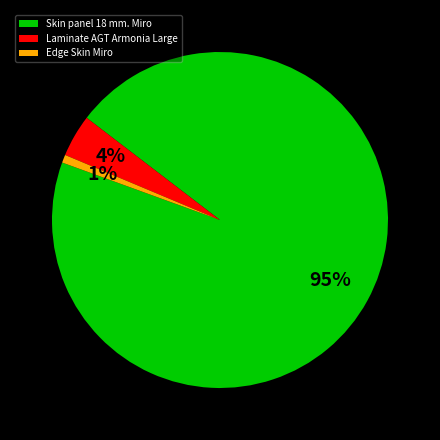

True or false: Skin panel 18 mm. Miro accounts for 95% of the total.

True